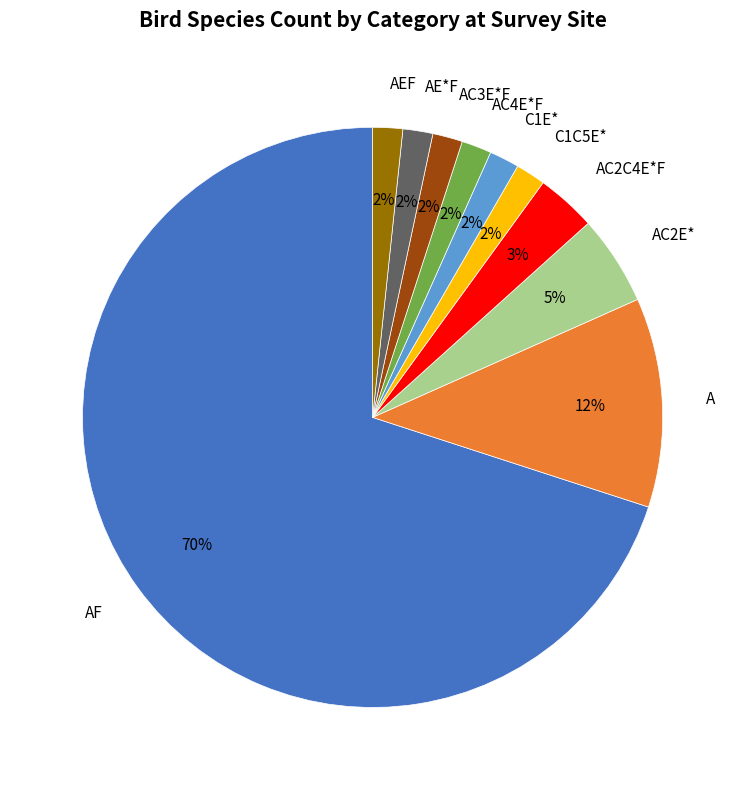

Does AC2E* represent more than half of the total?

No